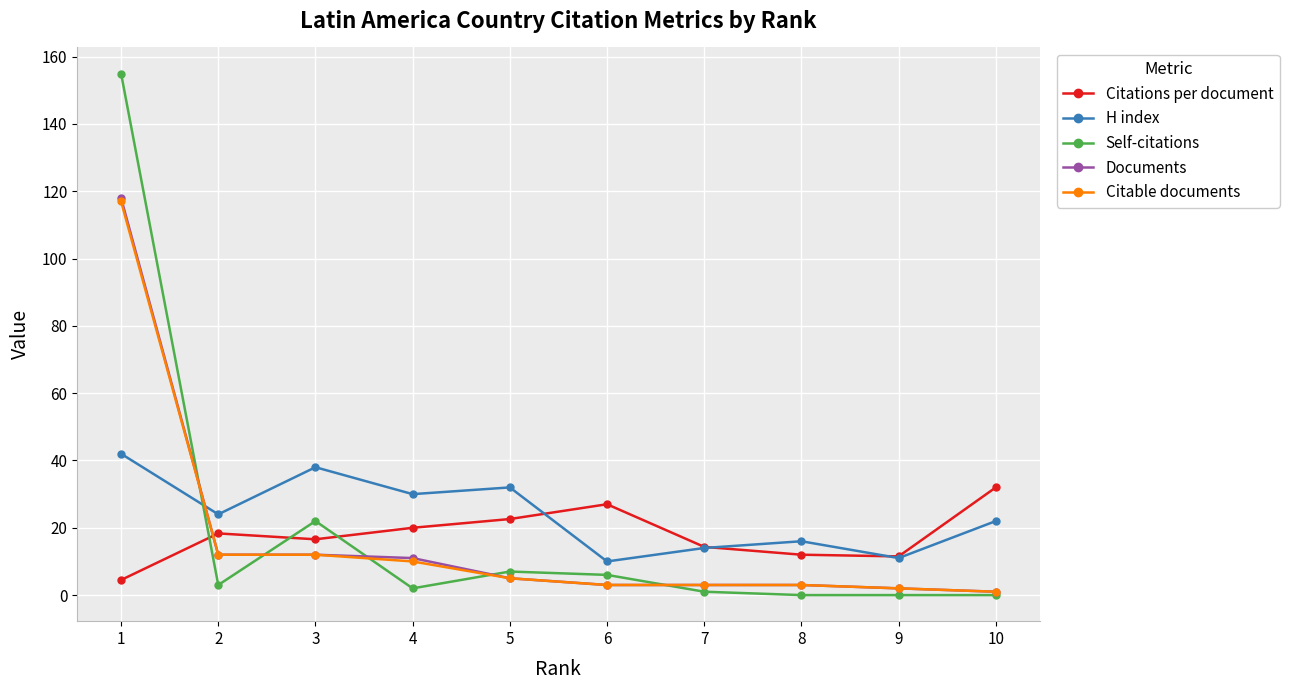

How many series are shown in this chart?

5